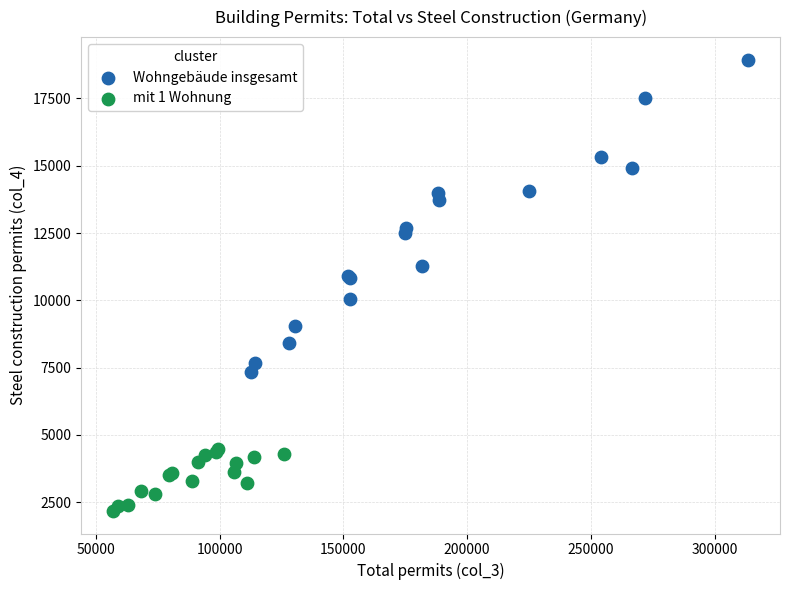

Which series has the widest spread of Y values?

Wohngebäude insgesamt